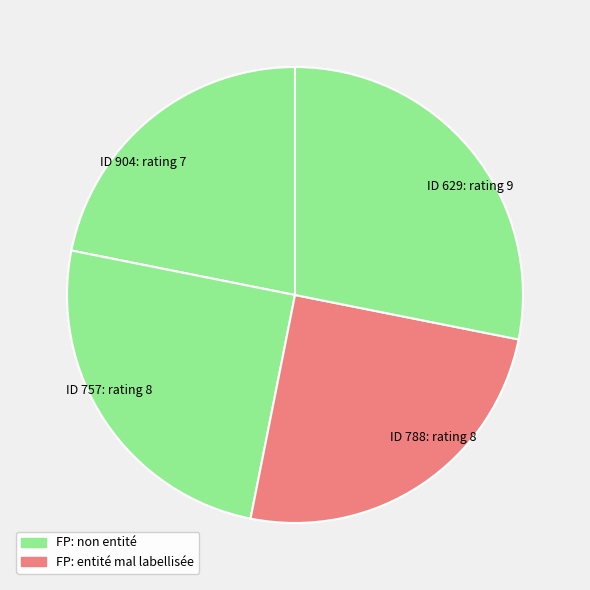

Does any single category account for the majority?

No